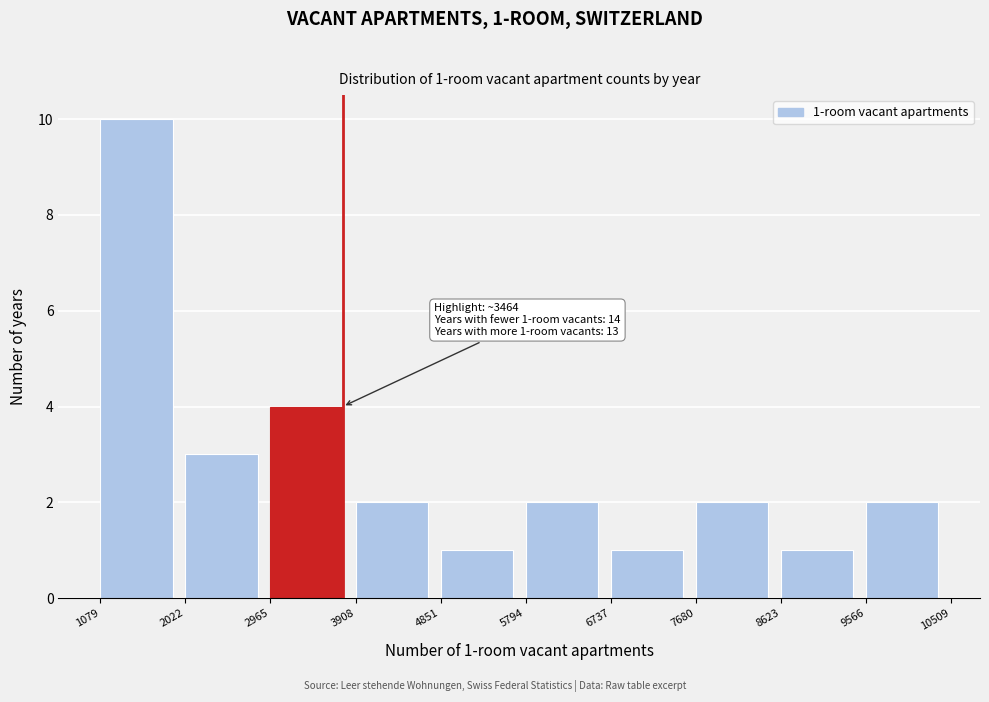

Reading left to right, extract all data points from this chart.

1079=10	2022=3	2965=4	3908=2	4851=1	5794=2	6737=1	7680=2	8623=1	9566=2